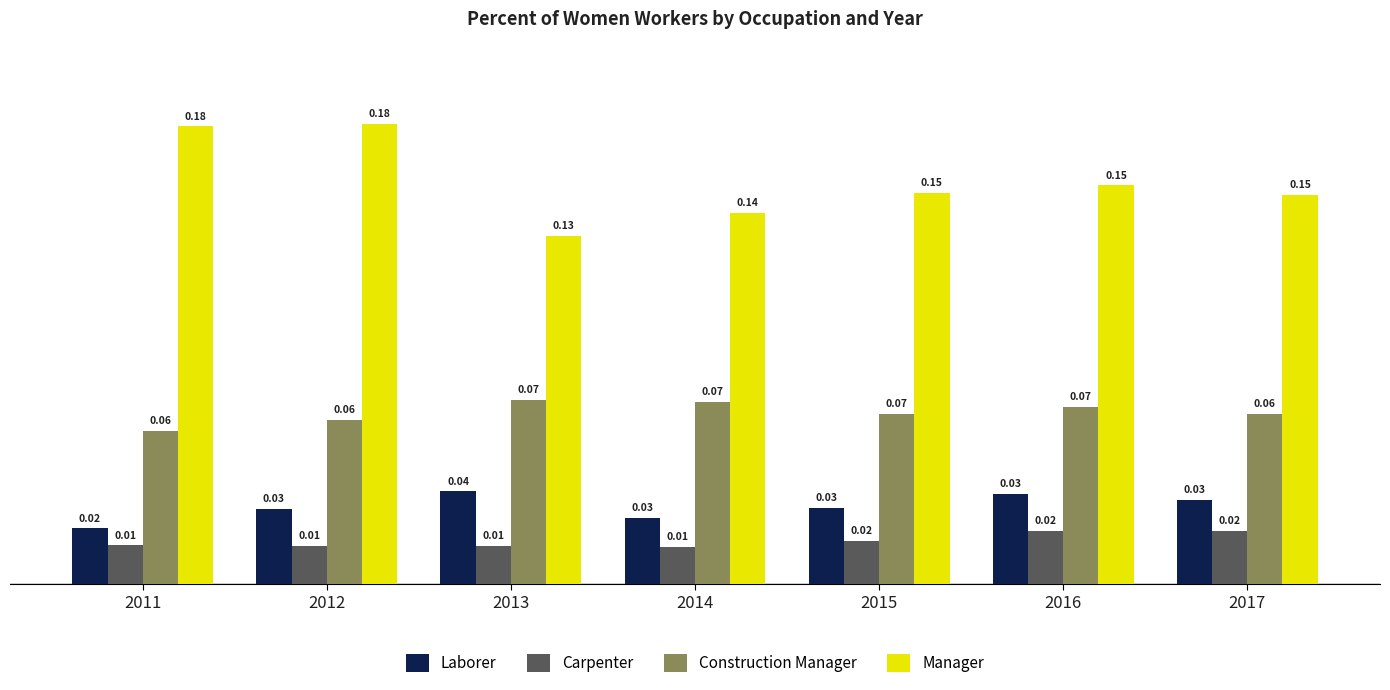

At how many categories does at least one series exceed 0?

7